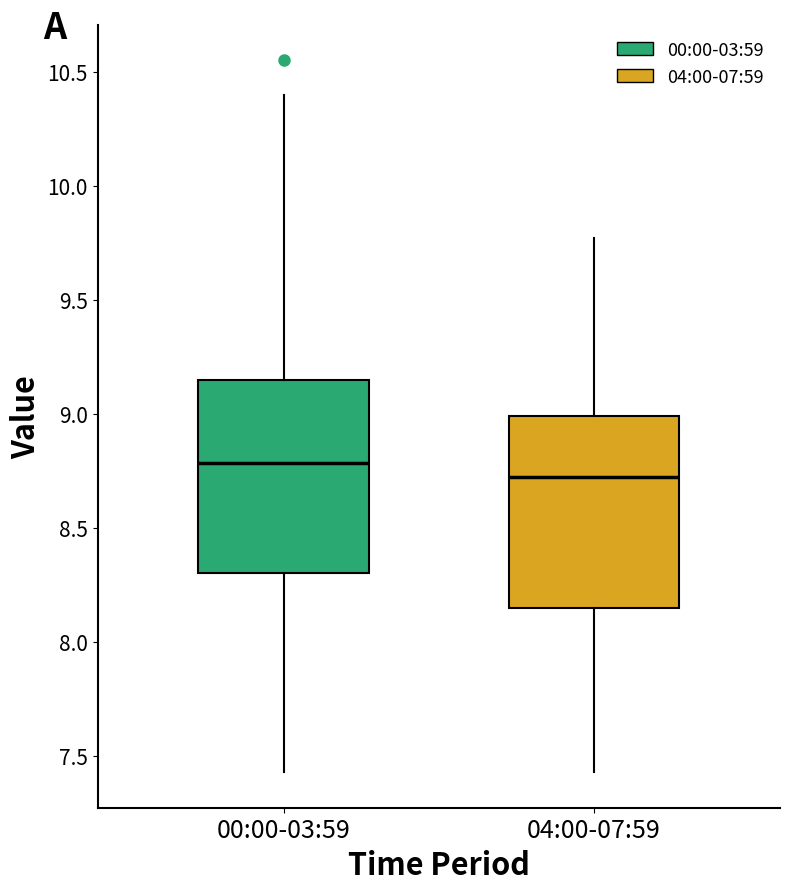

Where is the upper edge of the box for 04:00-07:59 on the y-axis? The values are not printed on the chart, so give them approximately, as read against the axis.

9.00